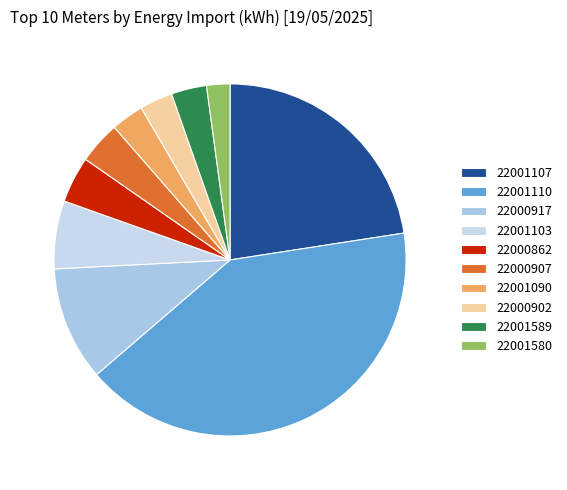

Which category has the smallest portion of the pie?

22001580